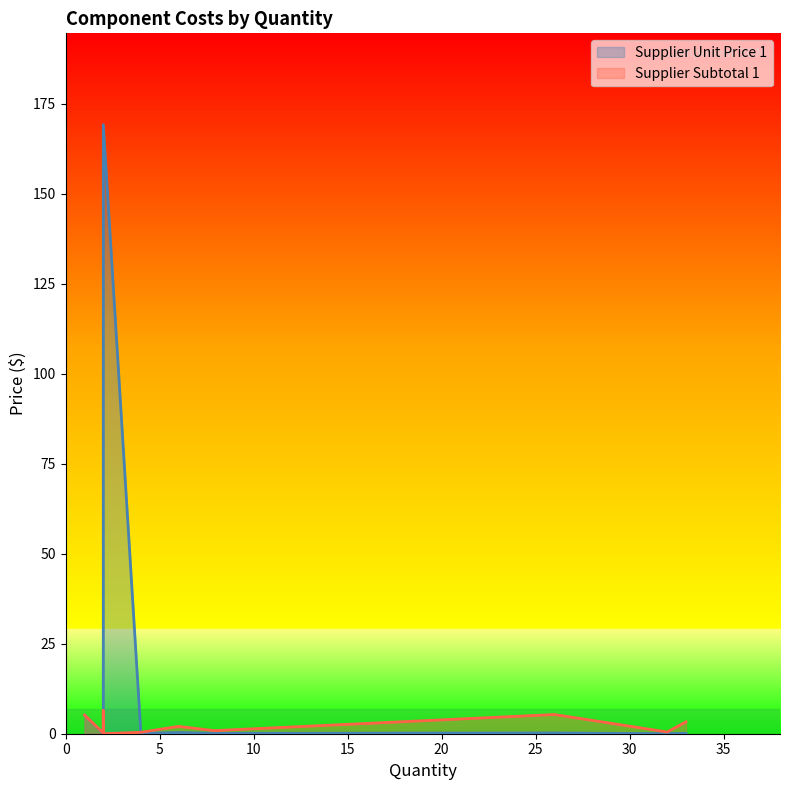

Is the value of Supplier Unit Price 1 at 33 greater than the value of Supplier Subtotal 1 at 2?

No